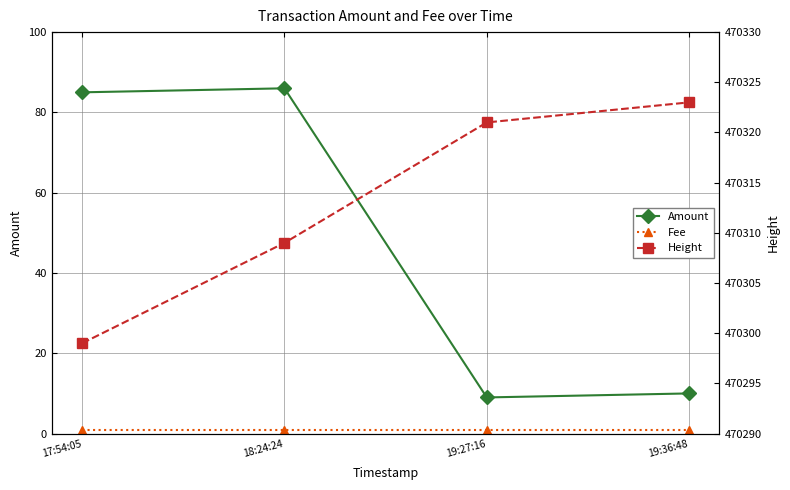

At which category does the chart reach its peak across all series?

19:36:48